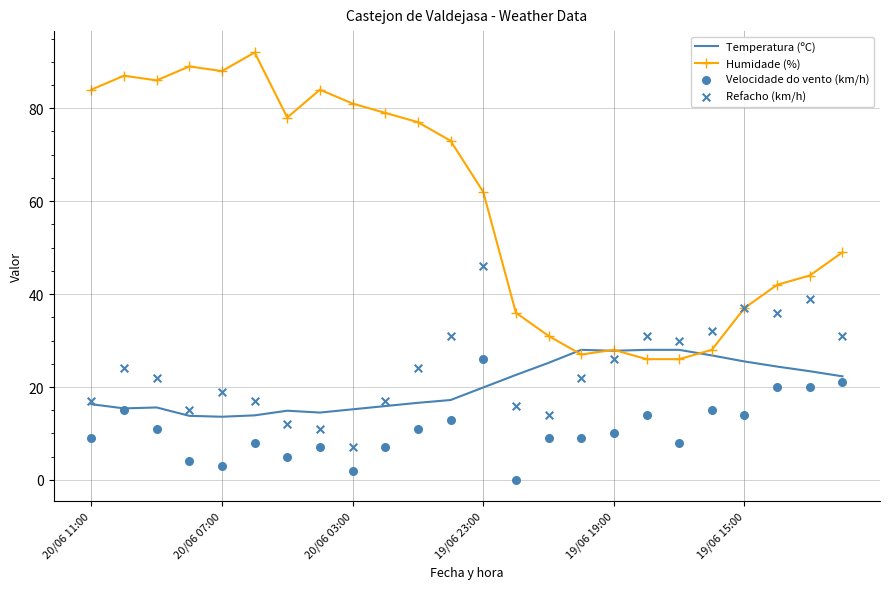

Is the value of Humidade (%) at 6 greater than the value of Refacho (km/h) at 7?

Yes